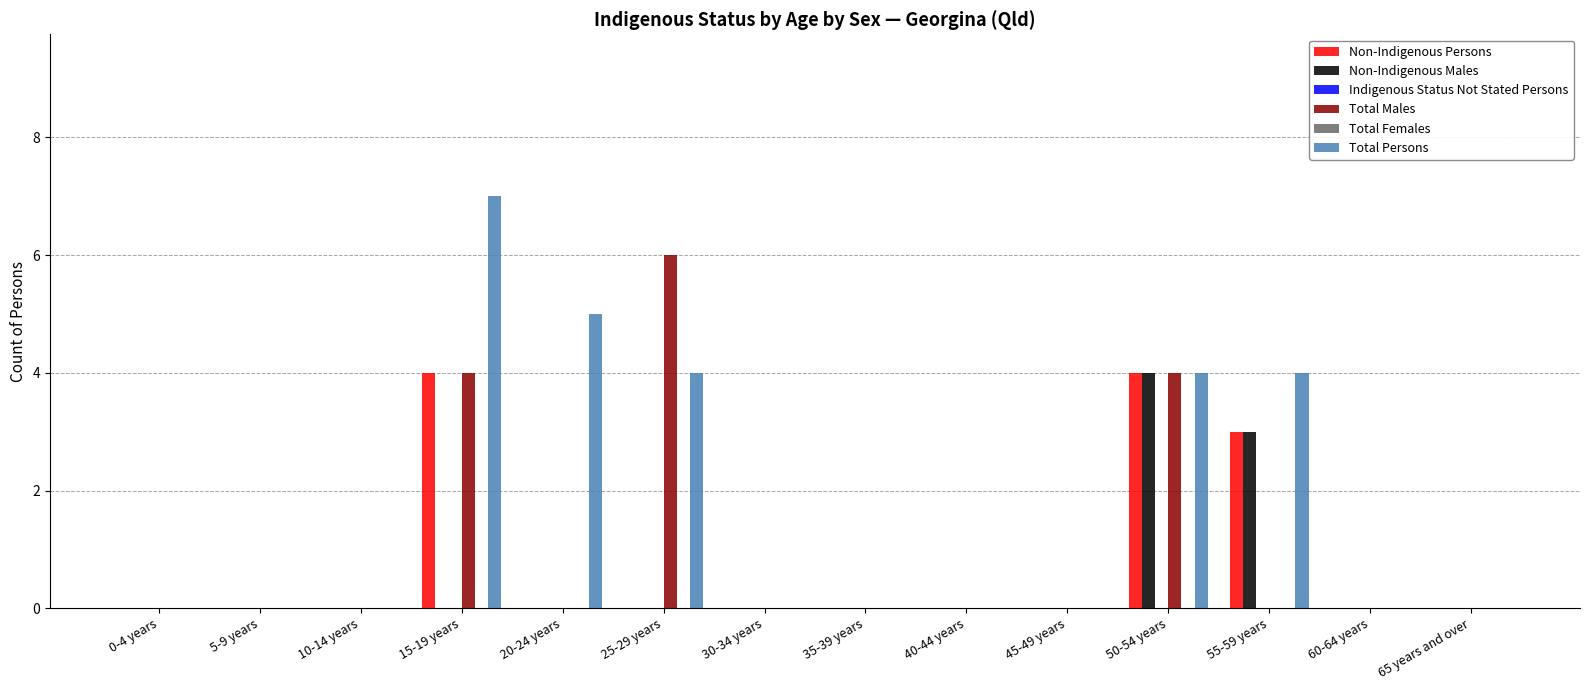

How many Total Persons values are between 0 and 4?

12